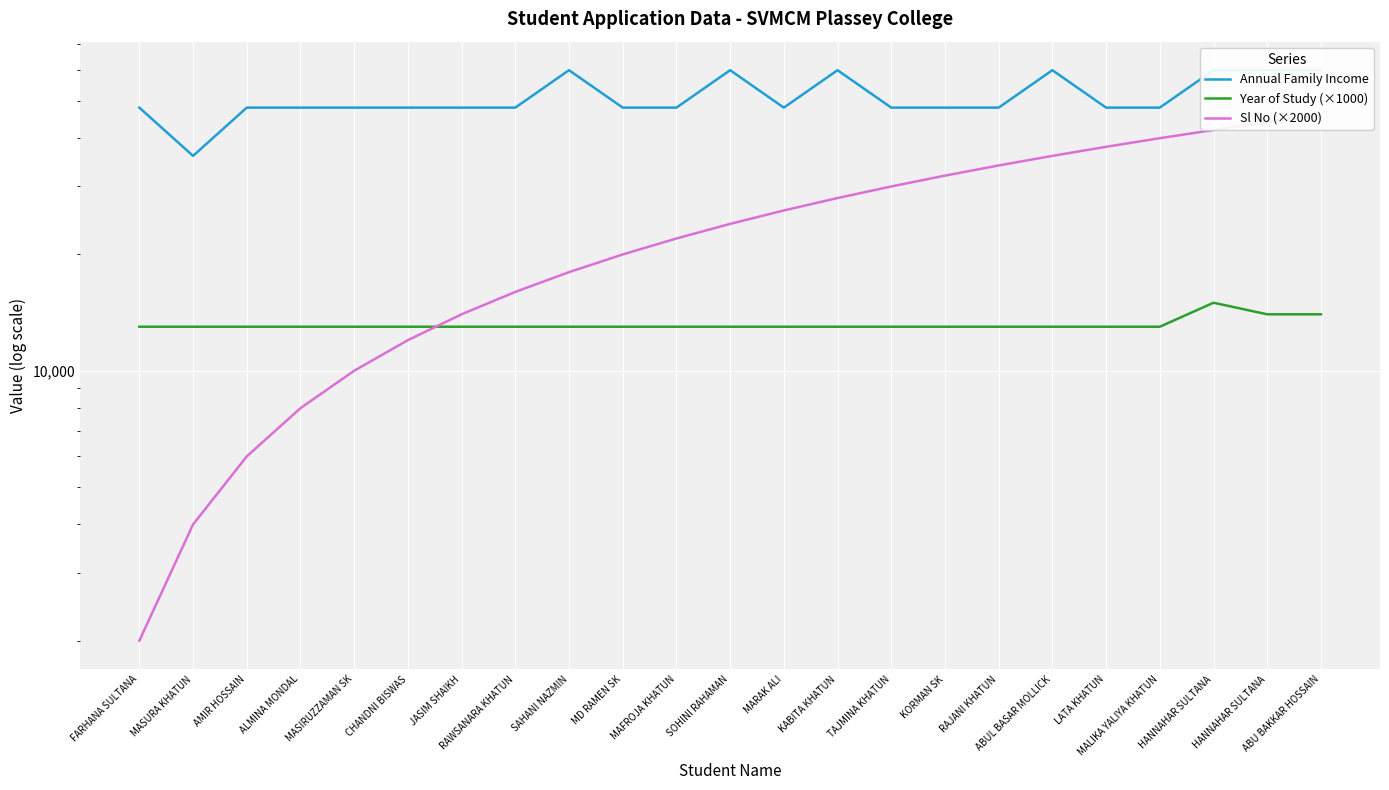

What is the maximum value shown in the chart?

60000